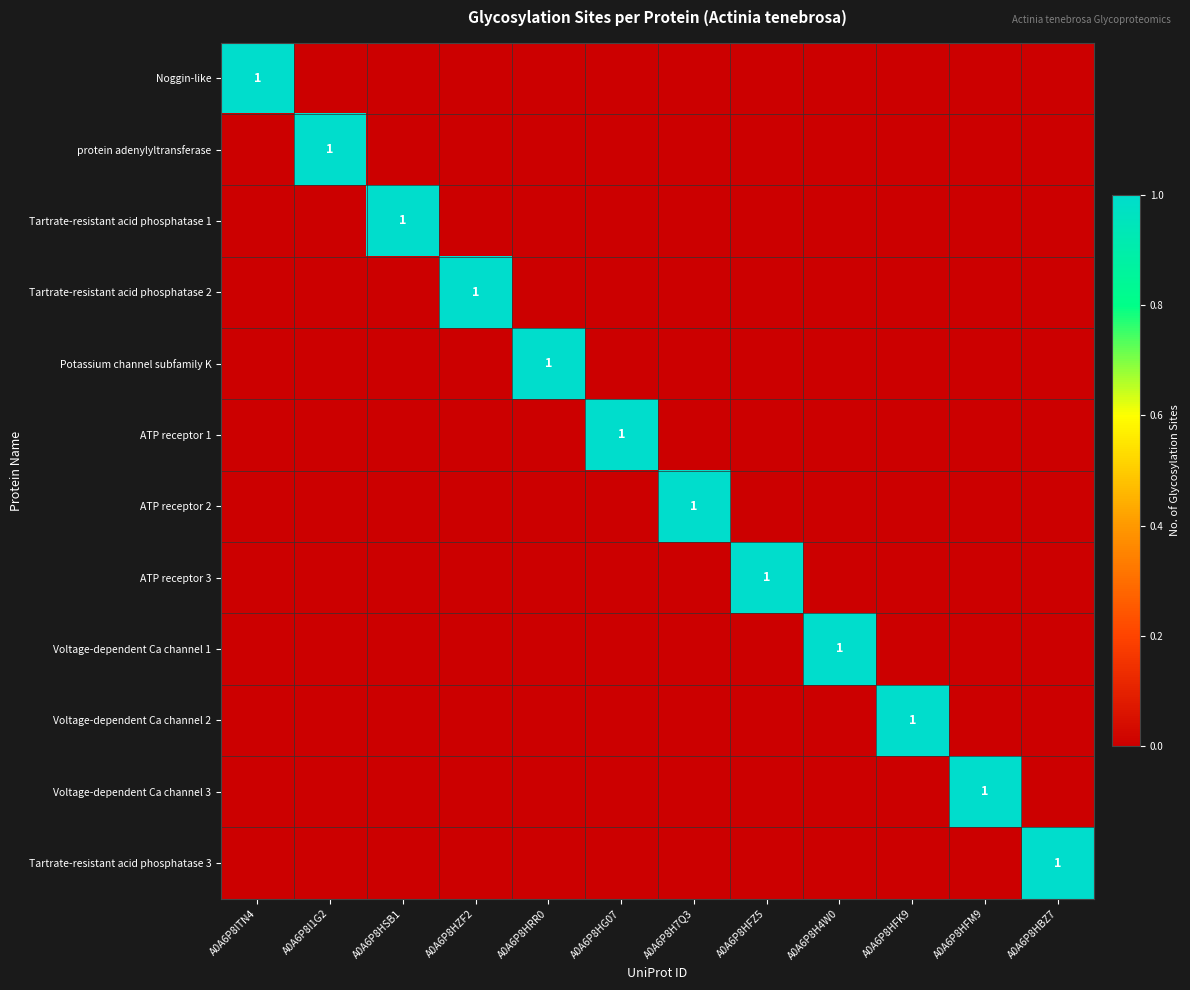

Between A0A6P8ITN4 and A0A6P8I1G2, which series saw the biggest shift?

Noggin-like